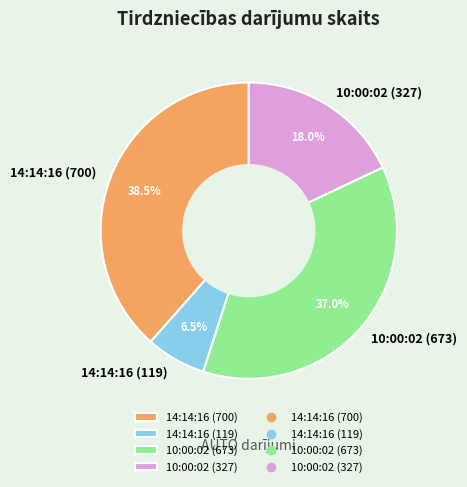

What portion of the pie excludes 14:14:16 (119)?

93.5%